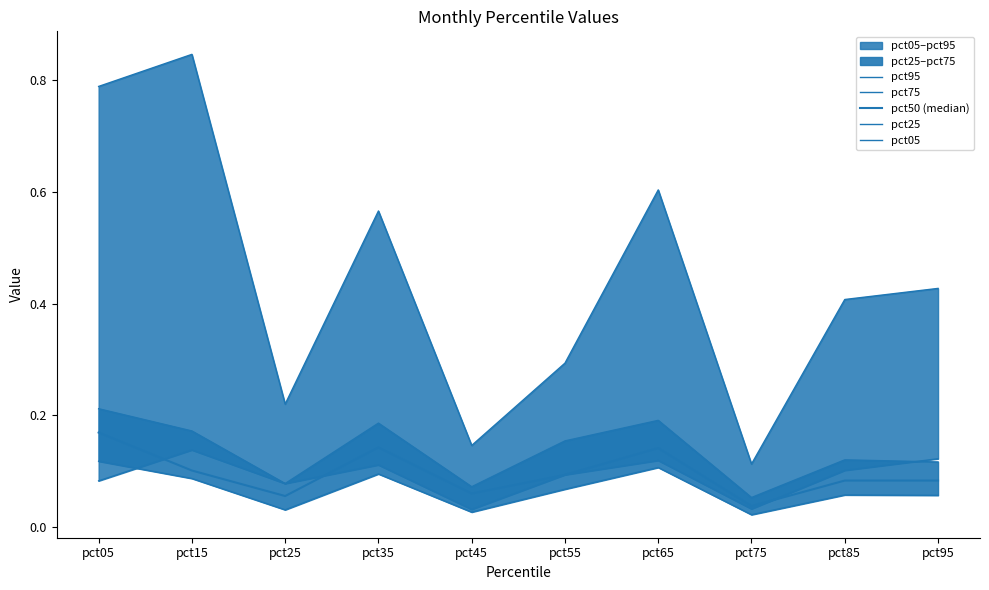

What is the sum of the pct50 (median) values at pct15 and pct25?

0.2